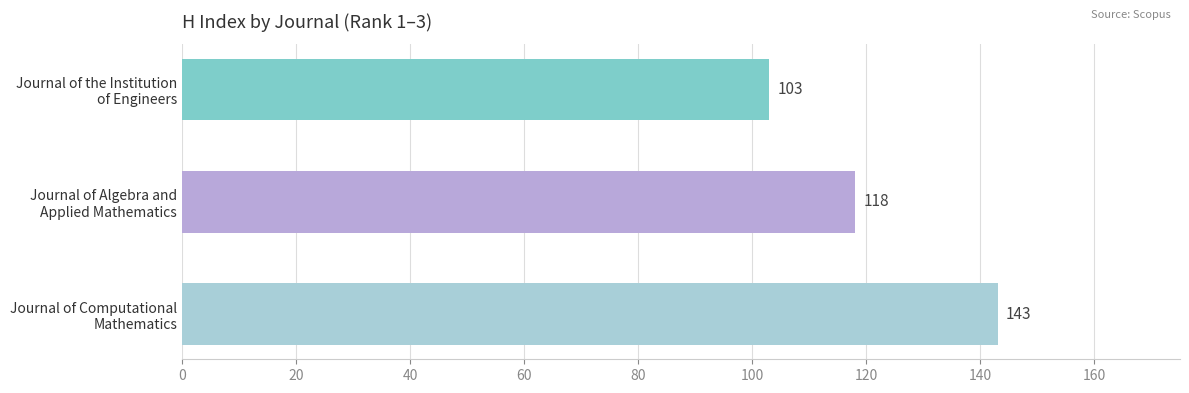

List the labels in order of value, largest first.

Journal of Computational
Mathematics, Journal of Algebra and
Applied Mathematics, Journal of the Institution
of Engineers